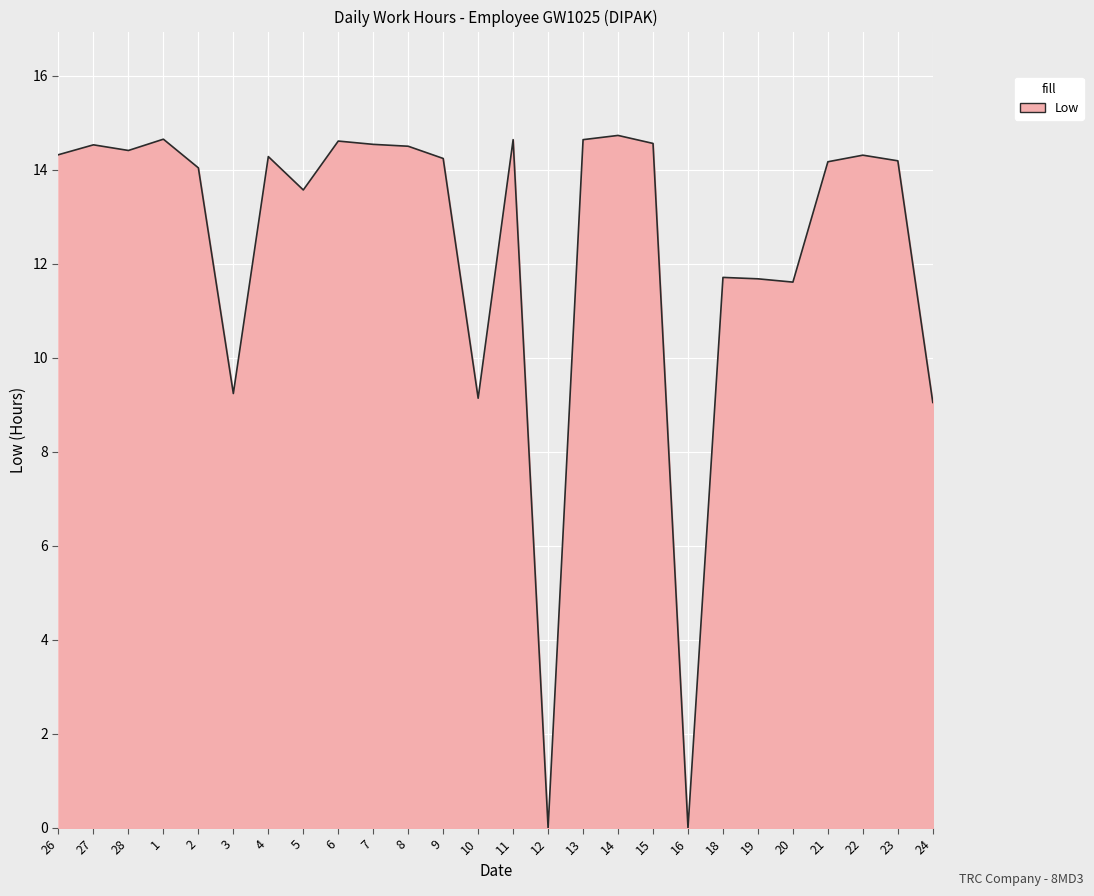

Approximately how many times larger is the value at 22 compared to 10?

1.6